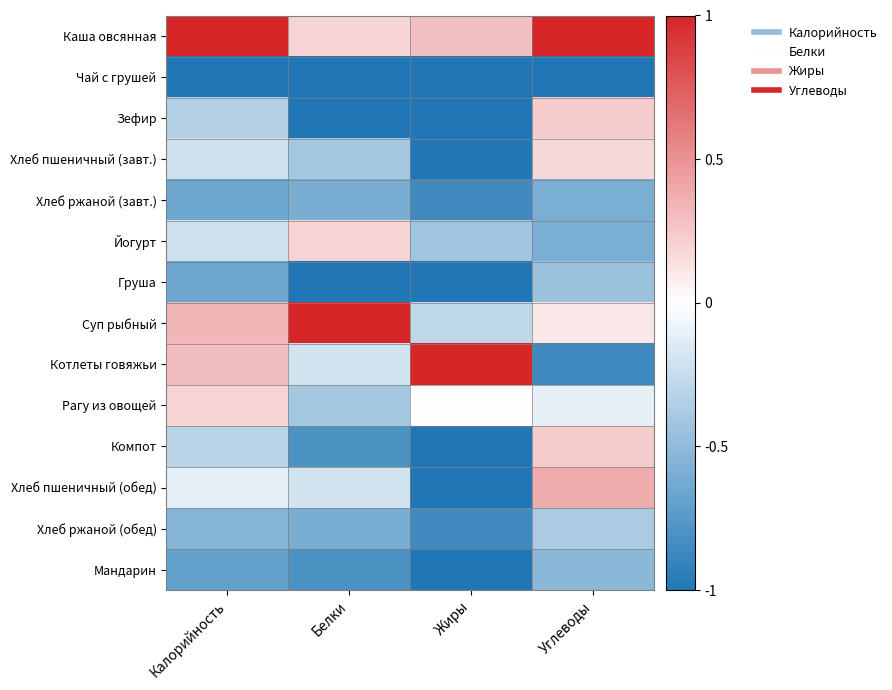

Reading left to right, transcribe all the data shown in this chart.

Каша овсянная: Калорийность=1.0	Белки=0.2	Жиры=0.3	Углеводы=1.0
Чай с грушей: Калорийность=-1.0	Белки=-1.0	Жиры=-1.0	Углеводы=-1.0
Зефир: Калорийность=-0.3	Белки=-1.0	Жиры=-1.0	Углеводы=0.2
Хлеб пшеничный (завт.): Калорийность=-0.2	Белки=-0.4	Жиры=-1.0	Углеводы=0.2
Хлеб ржаной (завт.): Калорийность=-0.7	Белки=-0.6	Жиры=-0.9	Углеводы=-0.6
Йогурт: Калорийность=-0.2	Белки=0.2	Жиры=-0.4	Углеводы=-0.6
Груша: Калорийность=-0.7	Белки=-1.0	Жиры=-1.0	Углеводы=-0.4
Суп рыбный: Калорийность=0.3	Белки=1.0	Жиры=-0.3	Углеводы=0.1
Котлеты говяжьи: Калорийность=0.3	Белки=-0.2	Жиры=1.0	Углеводы=-0.9
Рагу из овощей: Калорийность=0.2	Белки=-0.4	Жиры=0.0	Углеводы=-0.1
Компот: Калорийность=-0.3	Белки=-0.8	Жиры=-1.0	Углеводы=0.2
Хлеб пшеничный (обед): Калорийность=-0.1	Белки=-0.2	Жиры=-1.0	Углеводы=0.4
Хлеб ржаной (обед): Калорийность=-0.5	Белки=-0.6	Жиры=-0.9	Углеводы=-0.4
Мандарин: Калорийность=-0.7	Белки=-0.8	Жиры=-1.0	Углеводы=-0.5